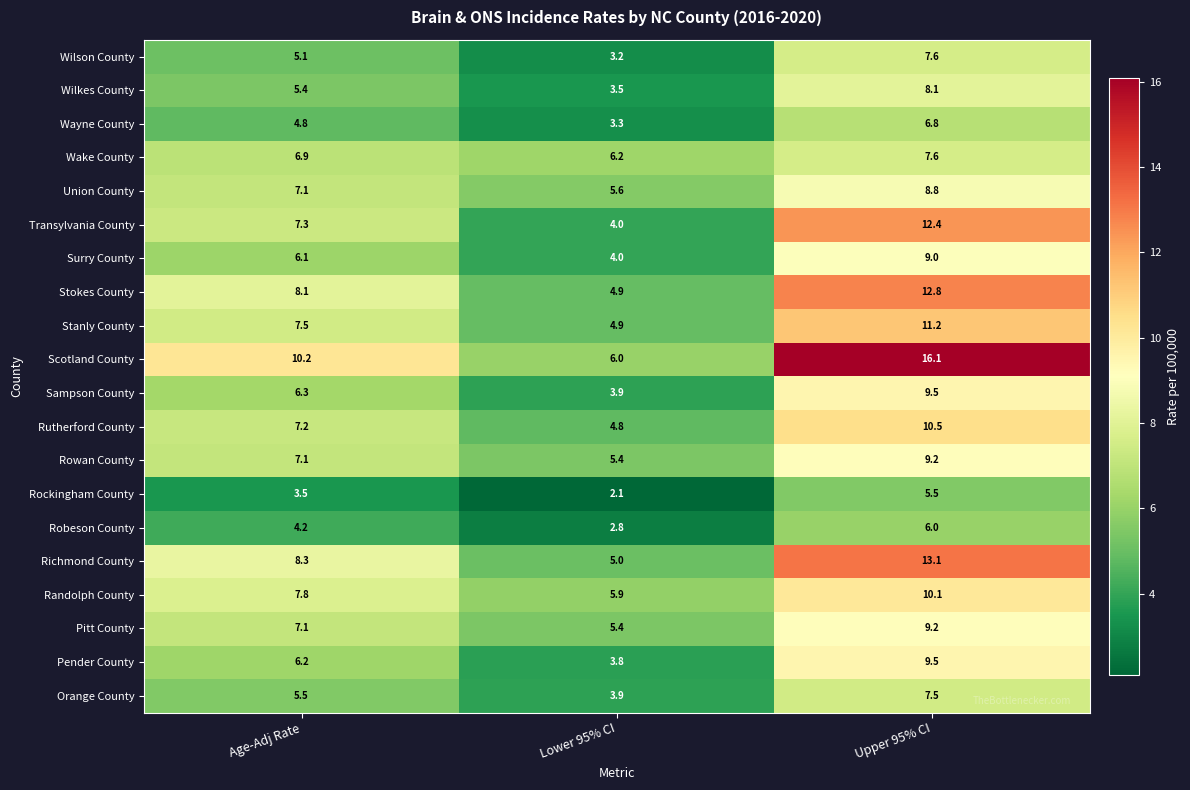

At which category does the chart reach its peak across all series?

Upper 95% CI